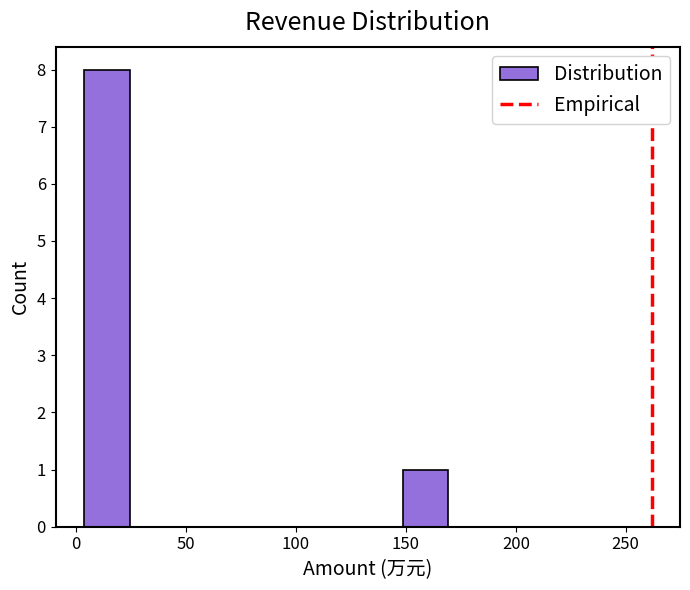

Which range on the x-axis has the tallest bar?

5 to 25